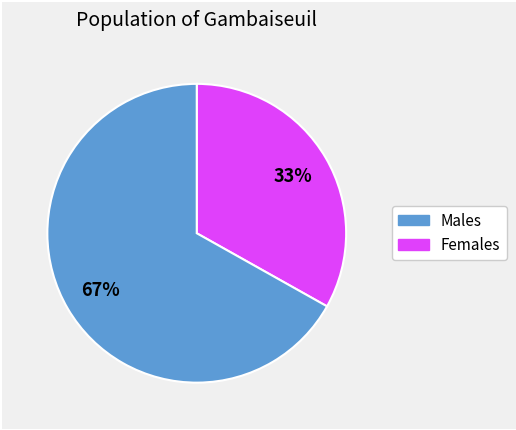

To the nearest percent, what is the difference between the largest and smallest slice percentages?

34%